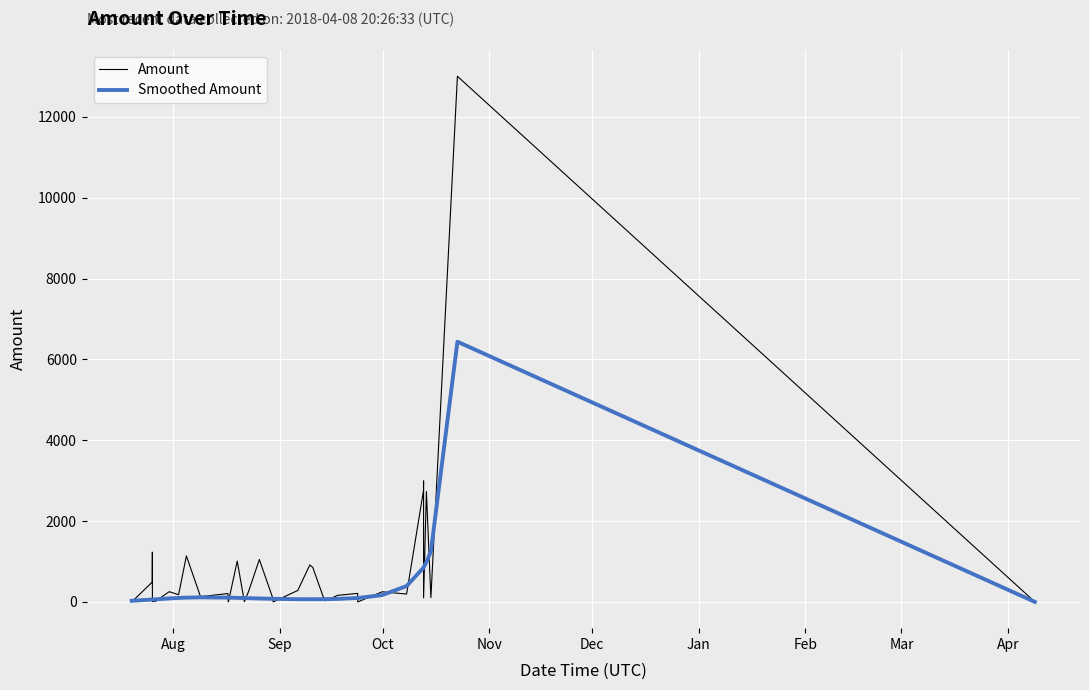

Which series has the widest spread of values?

Amount